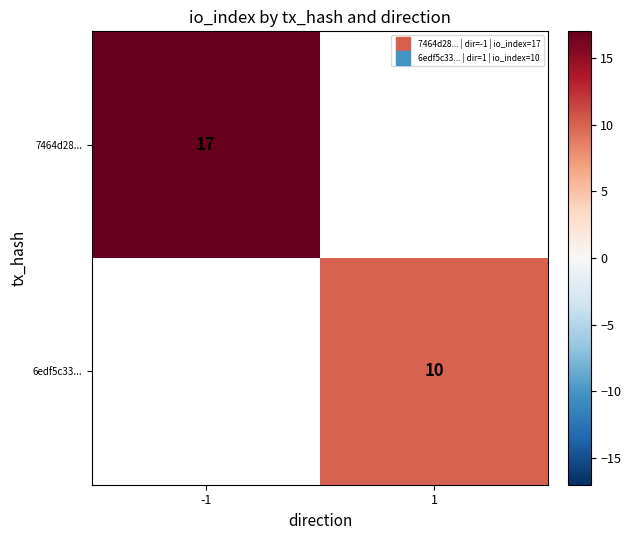

What is the minimum value shown in the chart?

10.0